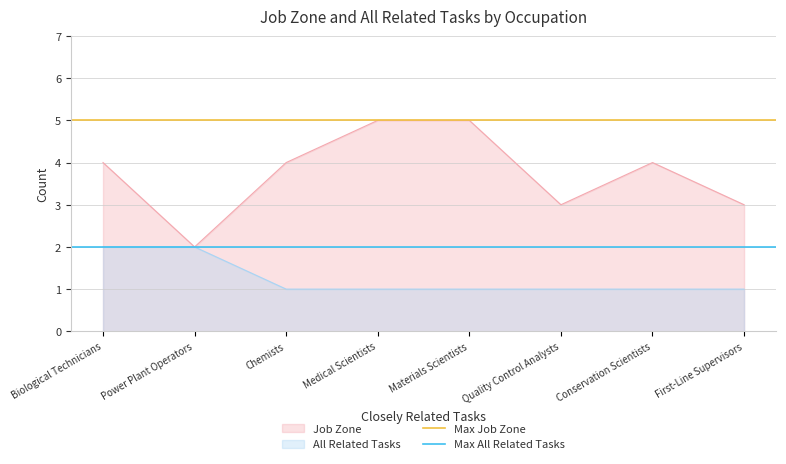

The Job Zone series shows 2 at Power Plant Operators. True or false?

True